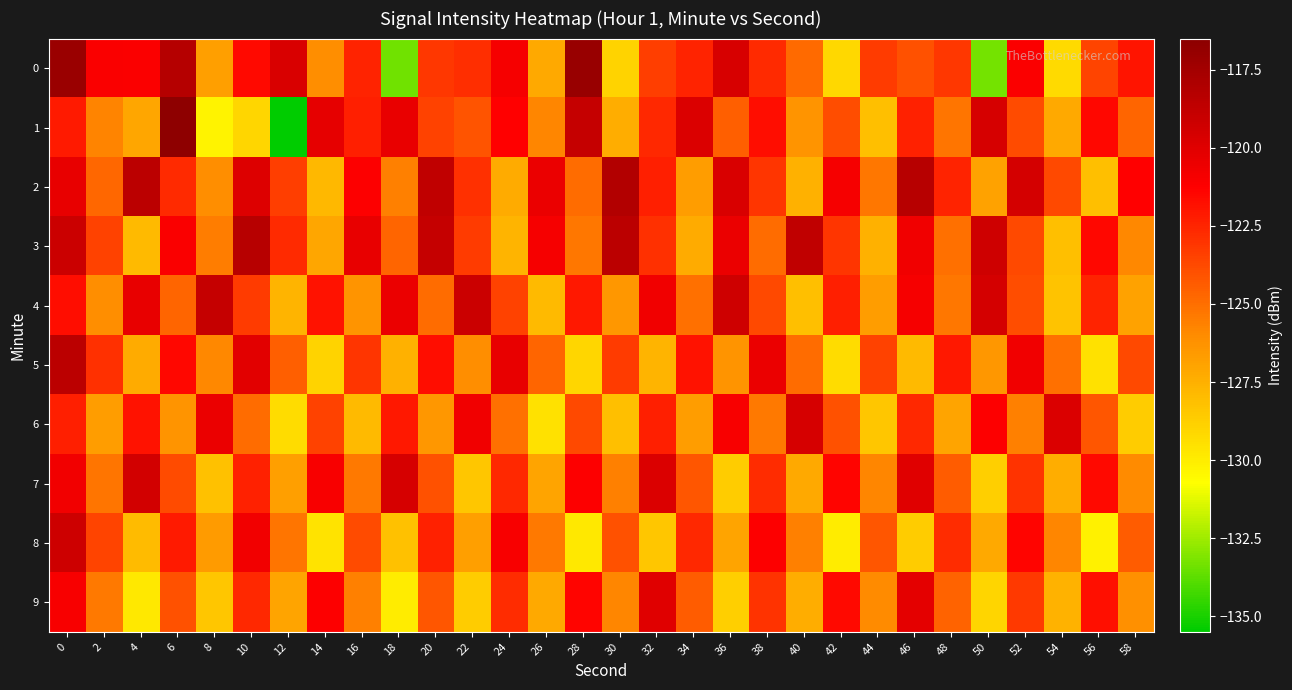

Which category has the highest value across all series?

6